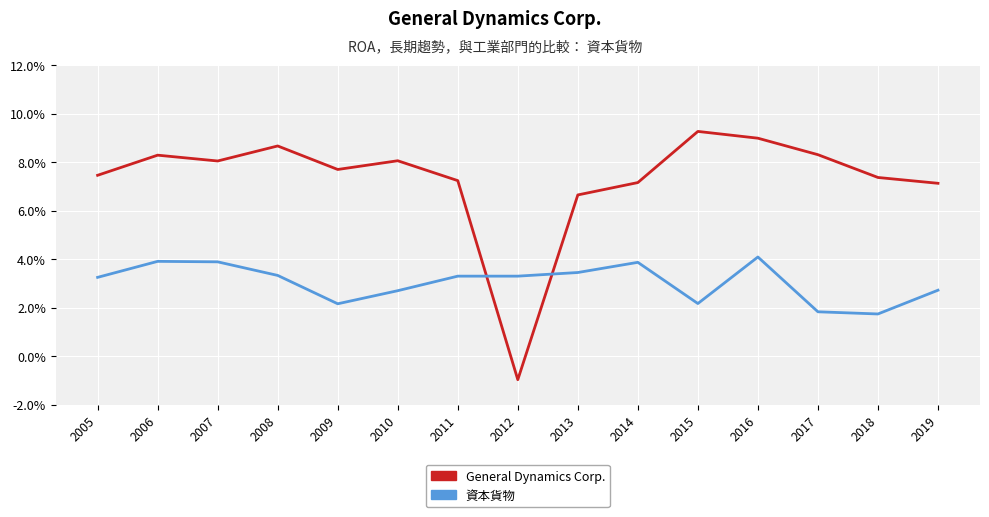

Where is General Dynamics Corp. nearest to the value 0?

2012